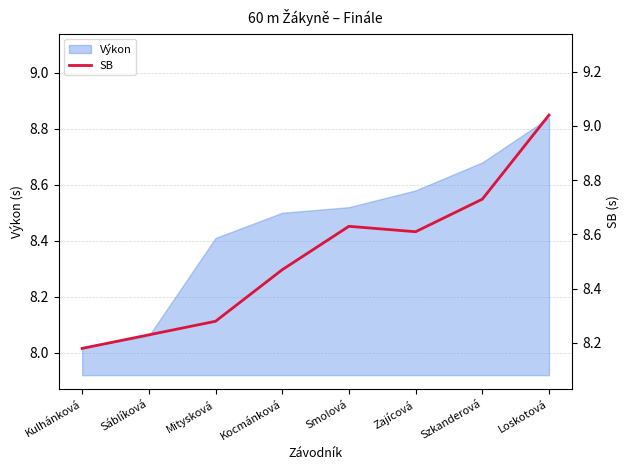

Which label corresponds to the largest value in the chart?

Loskotová